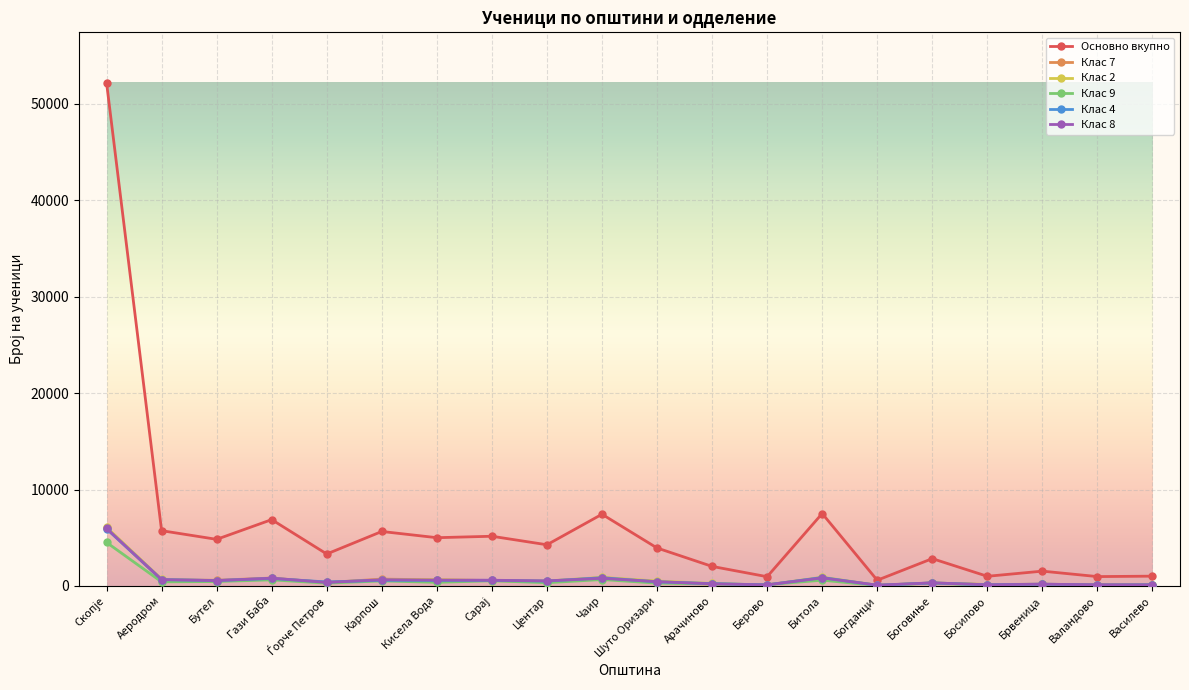

True or false: Клас 4 has more than 0 interior local peaks.

True